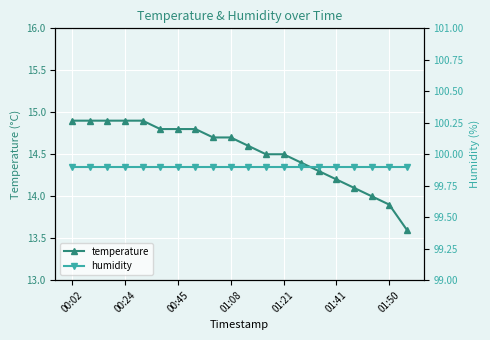

What is the maximum value shown in the chart?

99.9